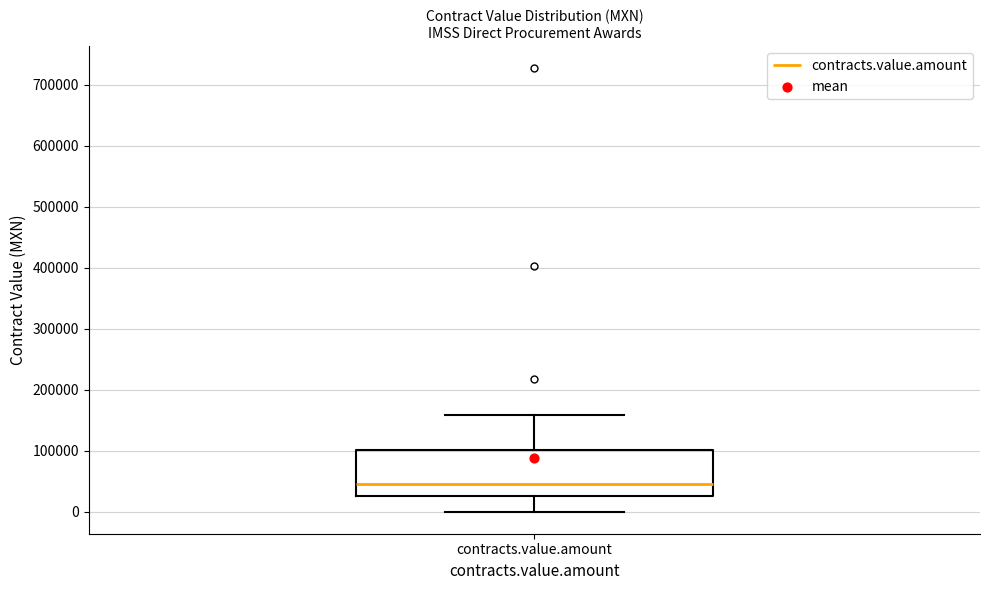

Where does the median line of the box for contracts.value.amount sit on the y-axis? The values are not printed on the chart, so give them approximately, as read against the axis.

50000